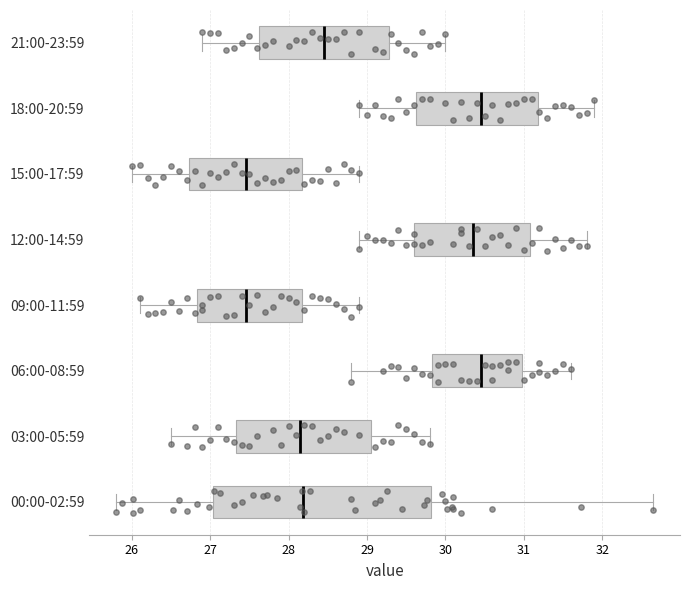

Comparing the boxes themselves (not the whiskers), which one is the widest?

00:00-02:59